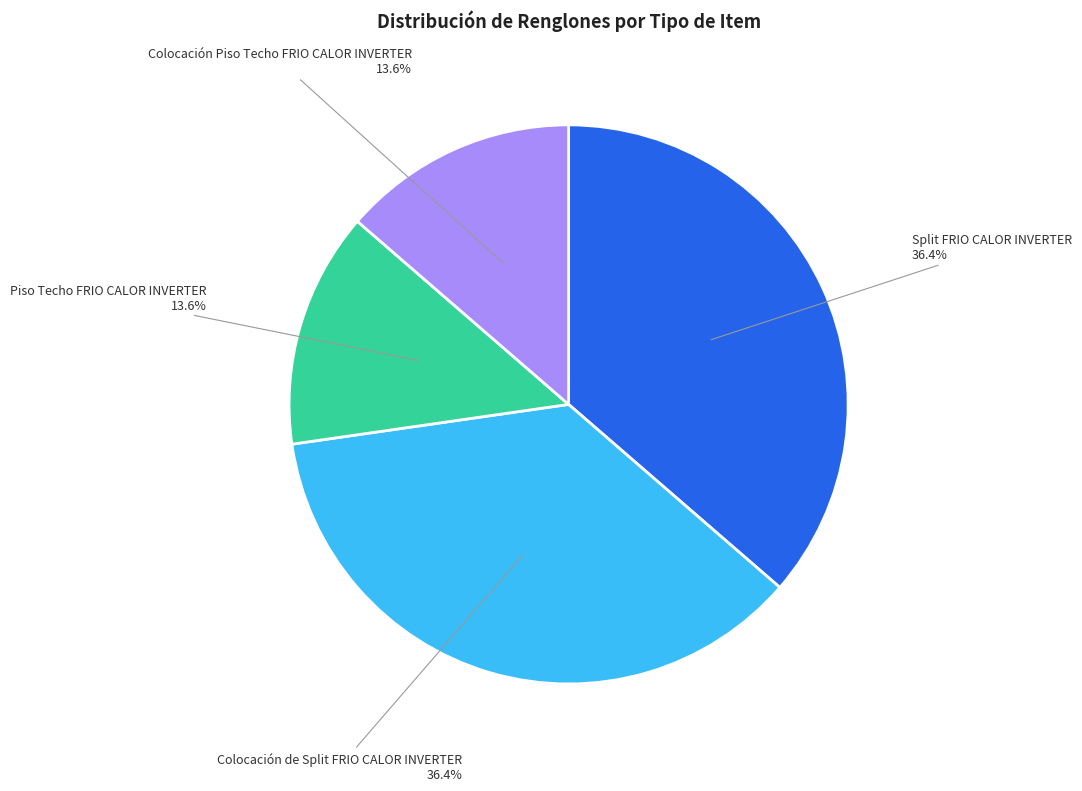

The Piso Techo FRIO CALOR INVERTER slice represents 5% of the pie. True or false?

False